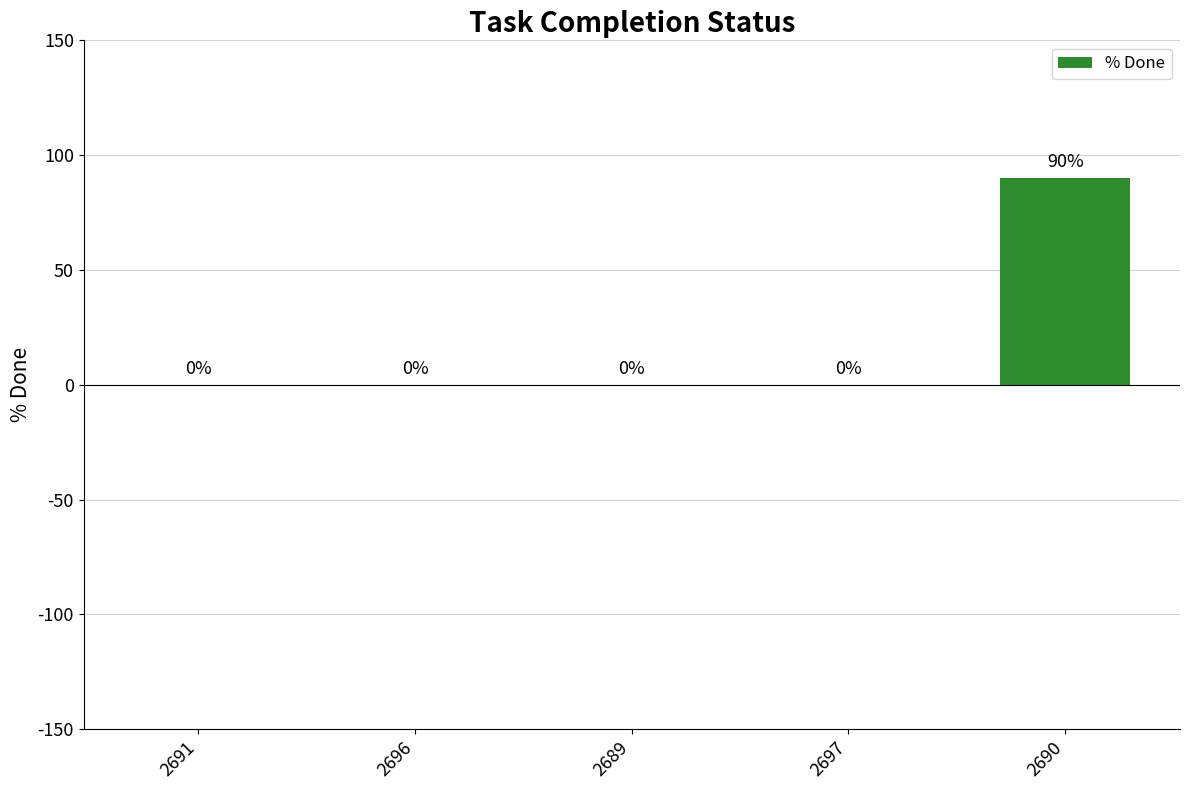

True or false: the data shows -28 at 2696.

False